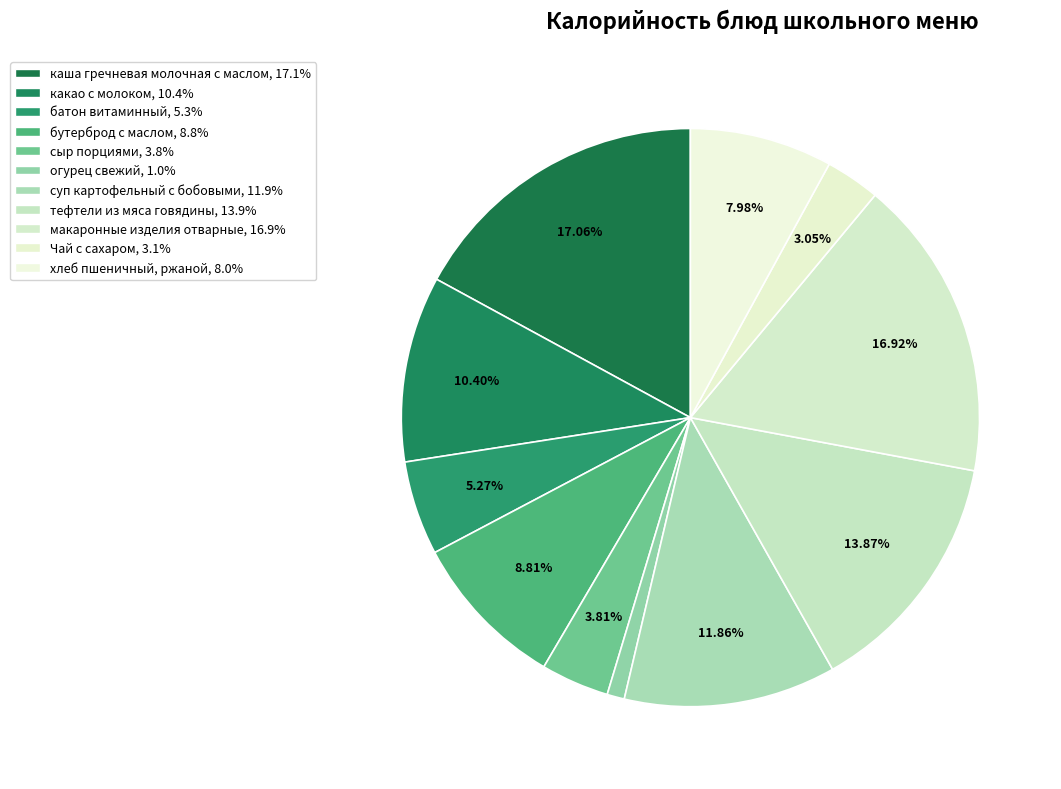

Which has a higher value, батон витаминный or Чай с сахаром?

батон витаминный